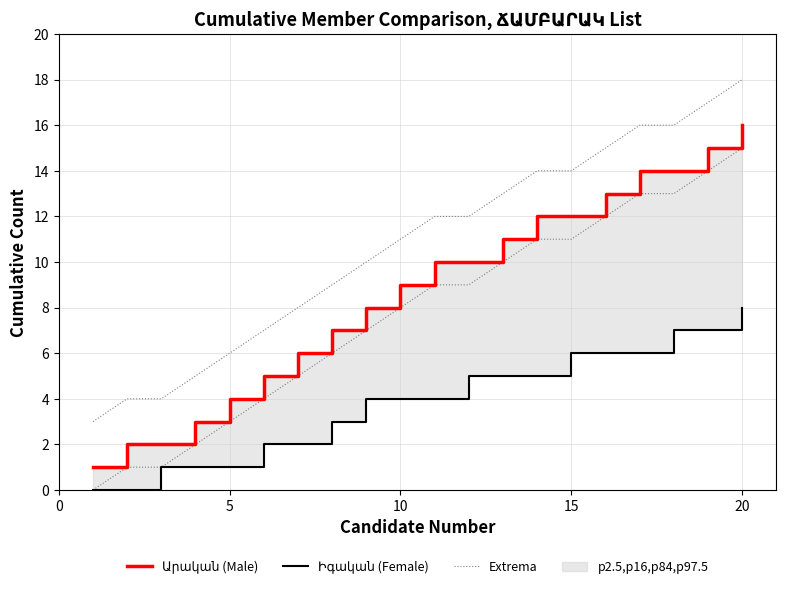

True or false: Իգական (Female) and Արական (Male) cross at least once.

False